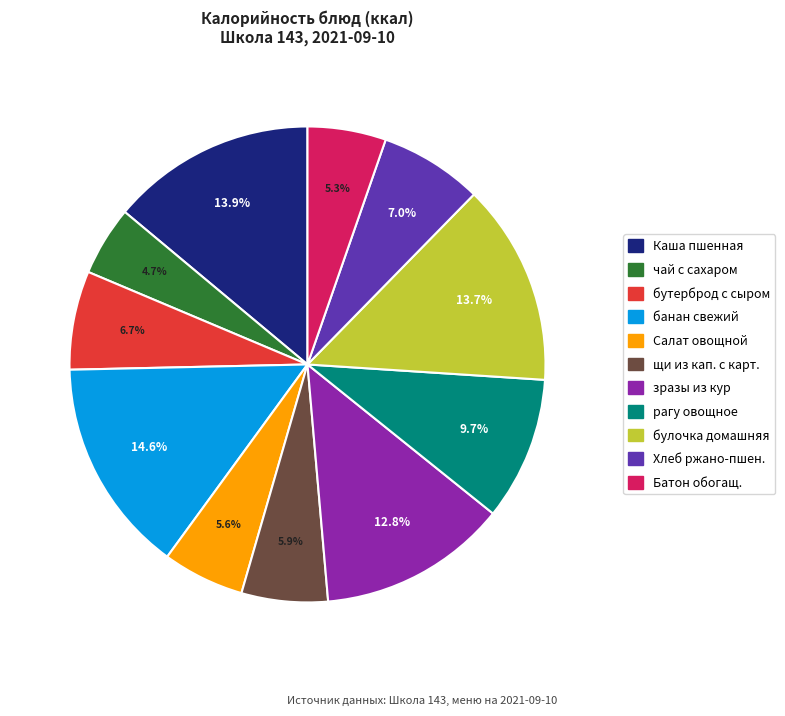

Does any single category account for the majority?

No